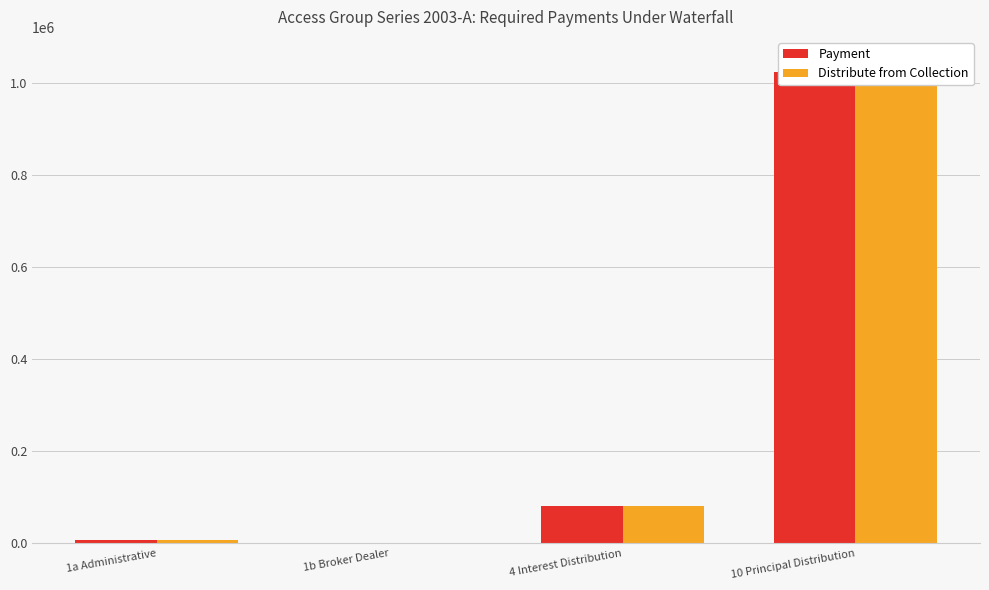

Count the number of data series in this chart.

2